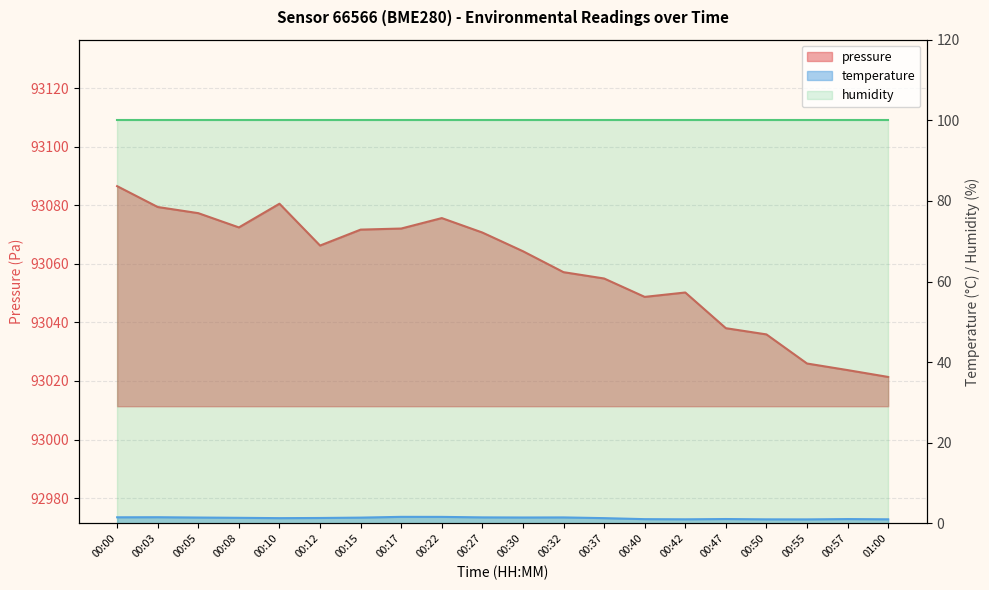

Which has a higher value, 00:05 or 01:00?

00:05